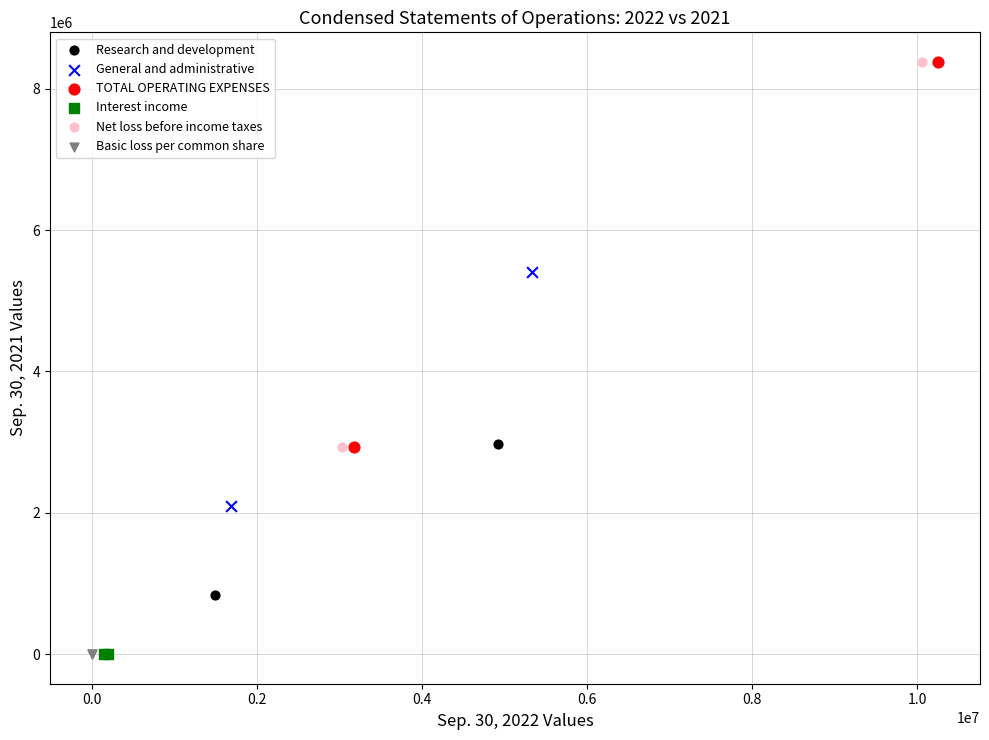

Which series has the widest spread of Y values?

TOTAL OPERATING EXPENSES